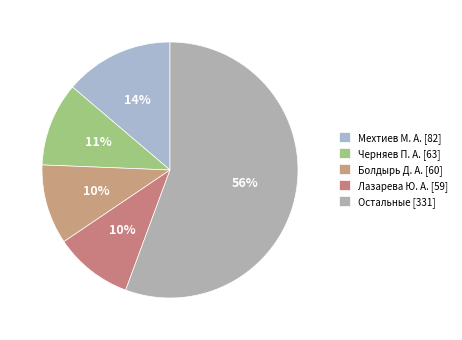

Count the number of slices in the pie.

5